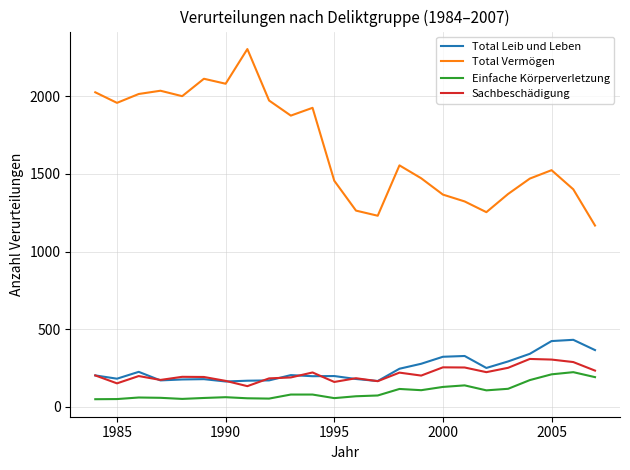

True or false: Total Vermögen and Einfache Körperverletzung intersect in this chart.

False